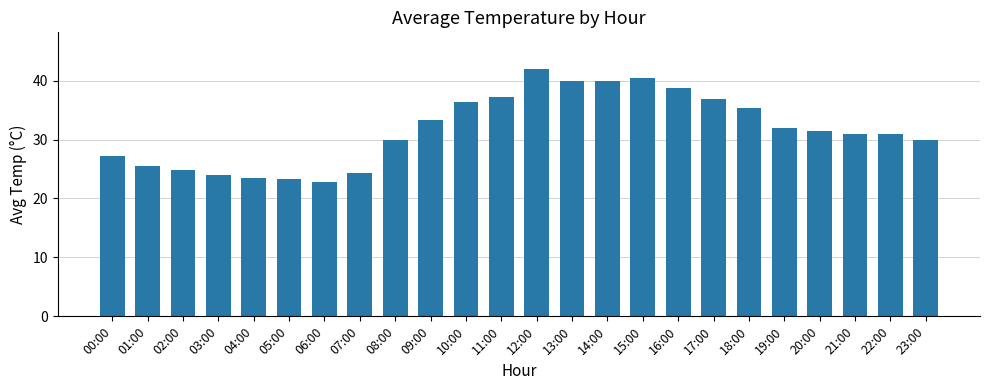

At which label does the data first exceed 31?

09:00